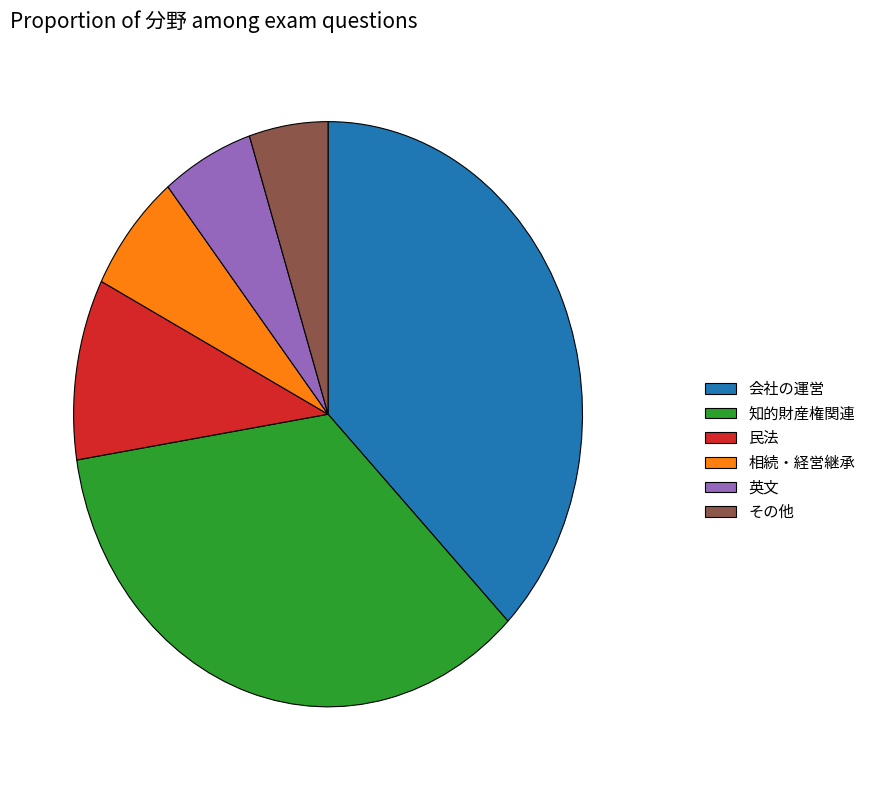

Is 民法 the majority of the pie?

No